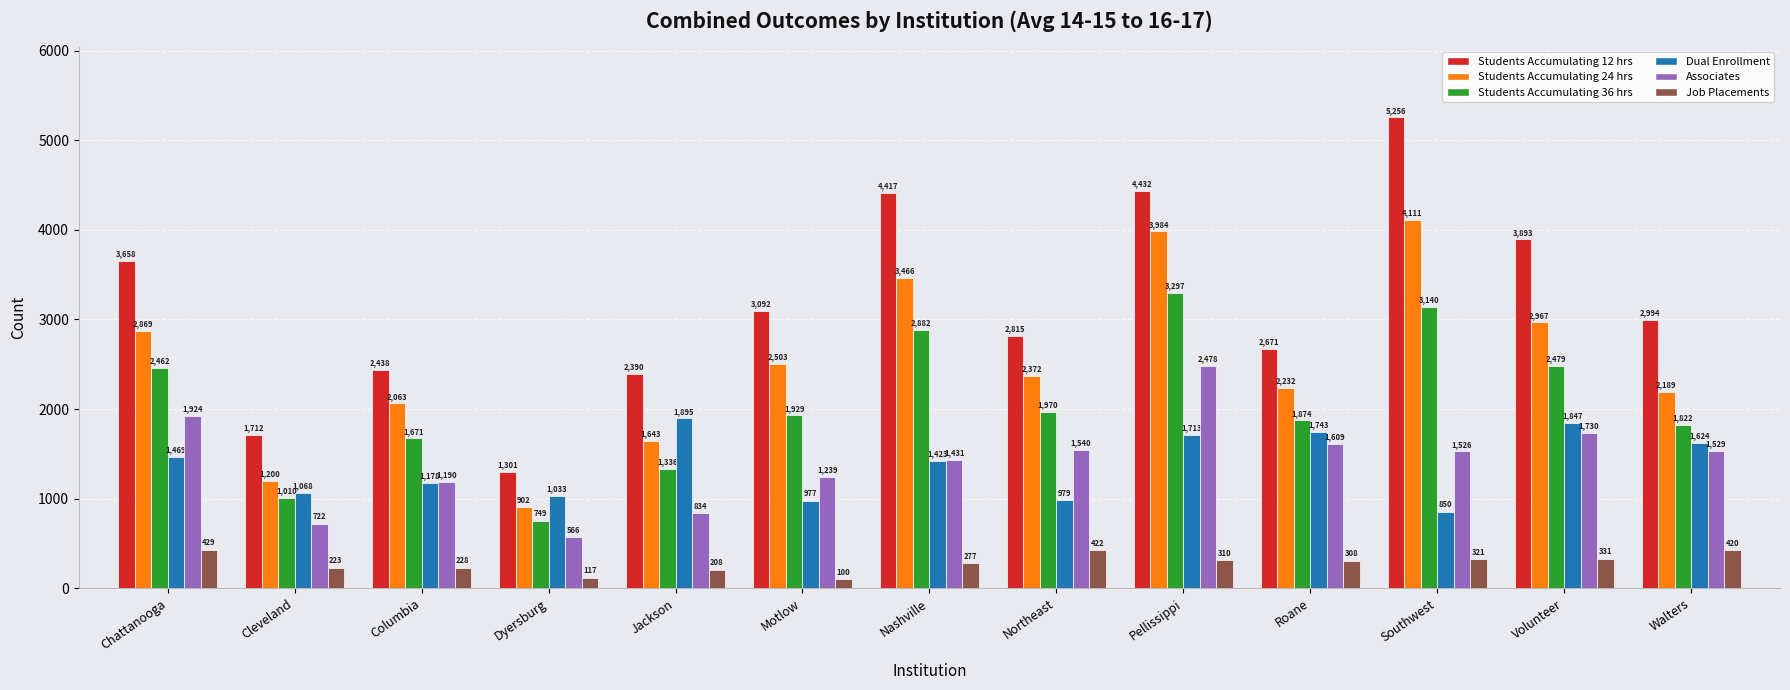

How many bars are there in total?

78